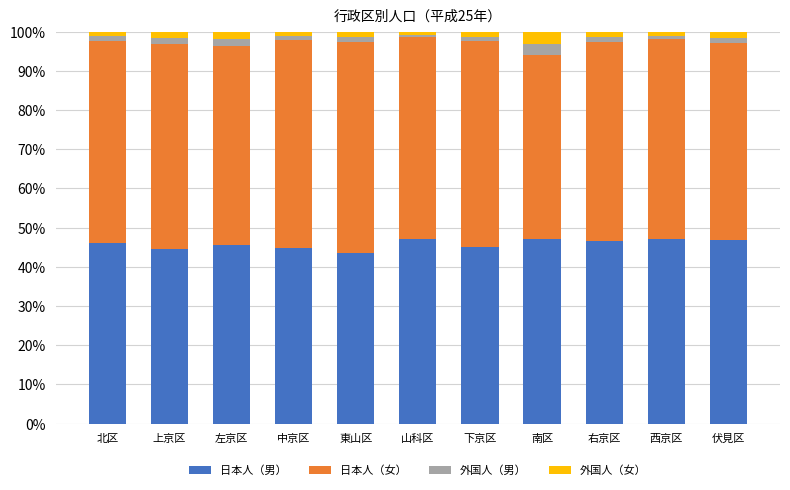

What is the average value of the 日本人（男） series?

45.8